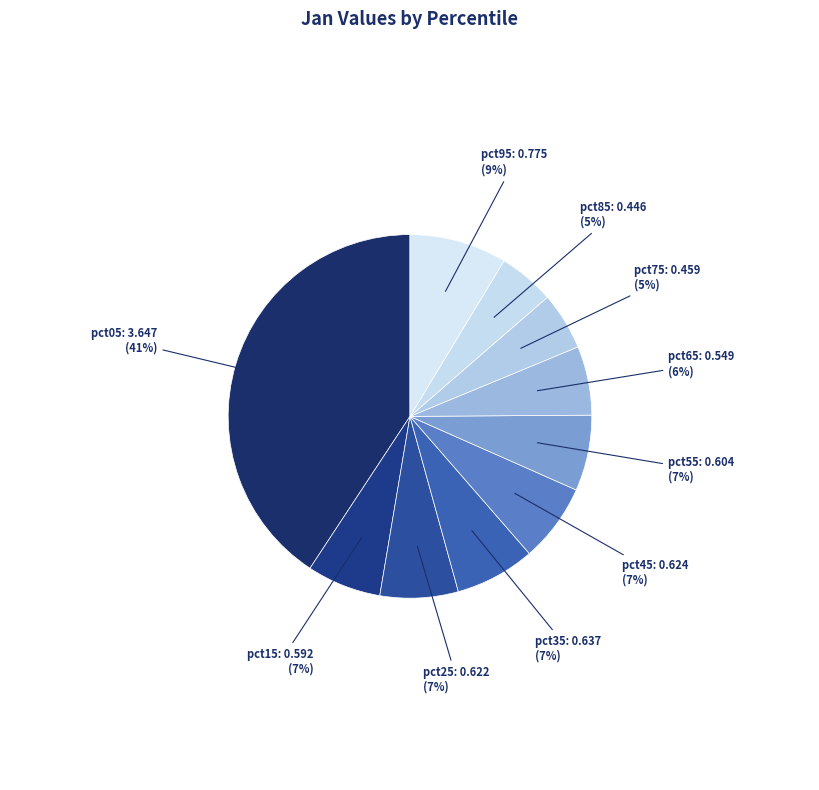

Is it true that pct65 is 6% of the pie?

True